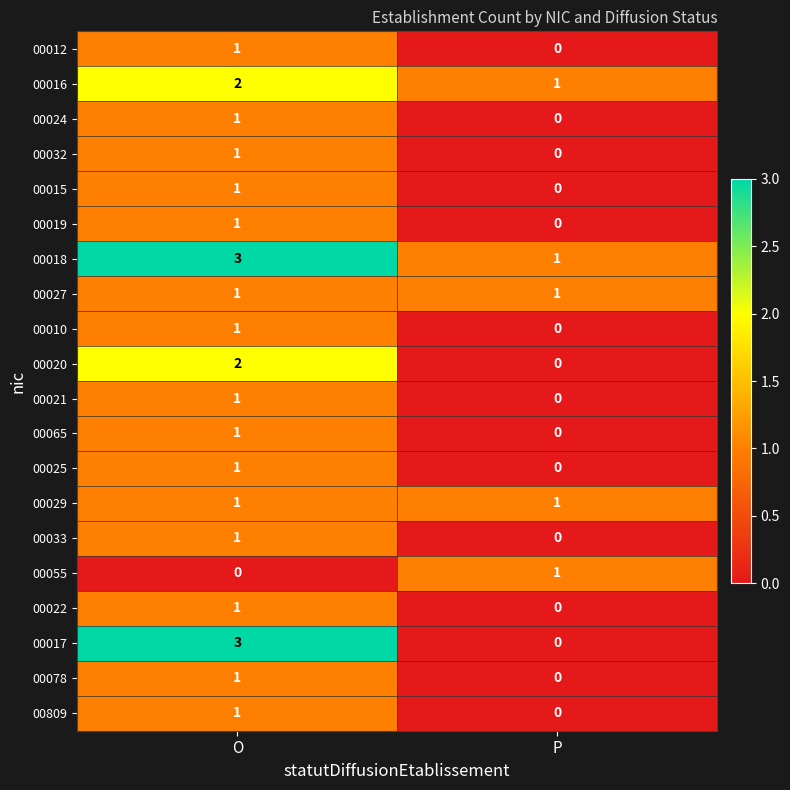

List the labels in order of 00025 value, smallest first.

P, O